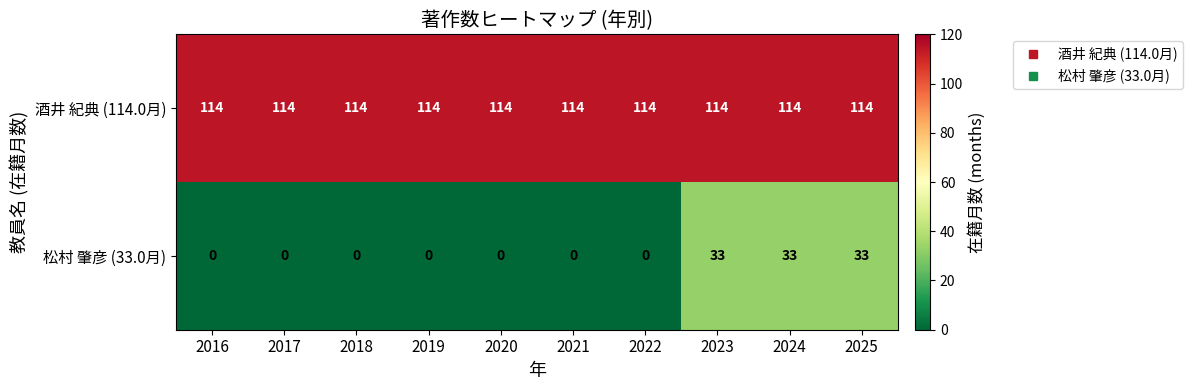

Rank the series at 2019 from lowest to highest value.

松村 肇彦 (33.0月), 酒井 紀典 (114.0月)